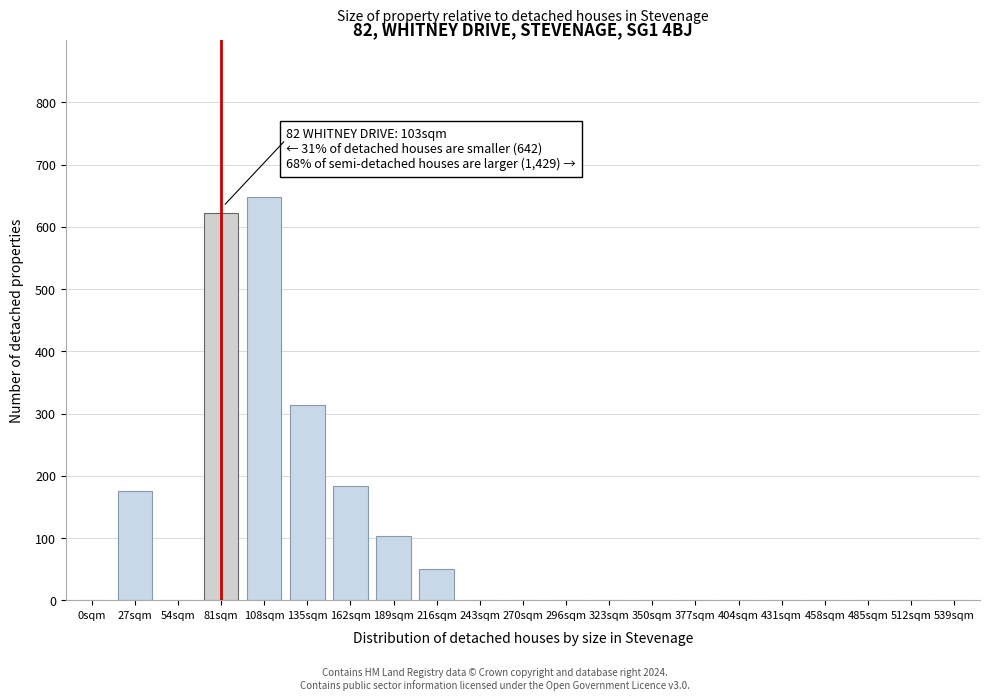

Reading left to right, what are all the values shown in this chart?

0sqm=0	27sqm=175	54sqm=0	81sqm=623	108sqm=648	135sqm=313	162sqm=183	189sqm=103	216sqm=50	243sqm=0	270sqm=0	296sqm=0	323sqm=0	350sqm=0	377sqm=0	404sqm=0	431sqm=0	458sqm=0	485sqm=0	512sqm=0	539sqm=0